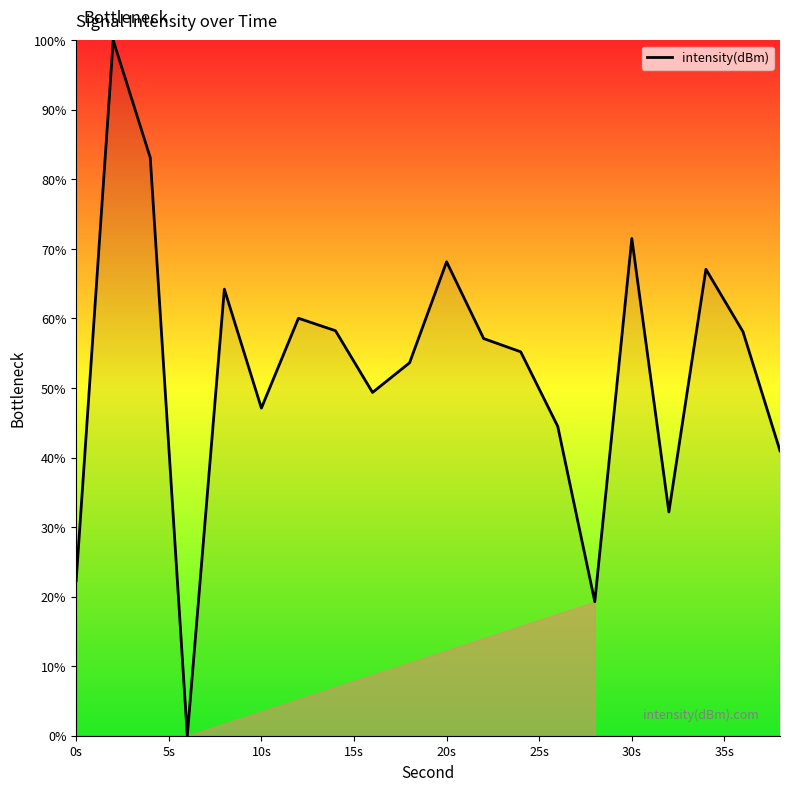

What is the difference between the maximum and minimum values?

100.0